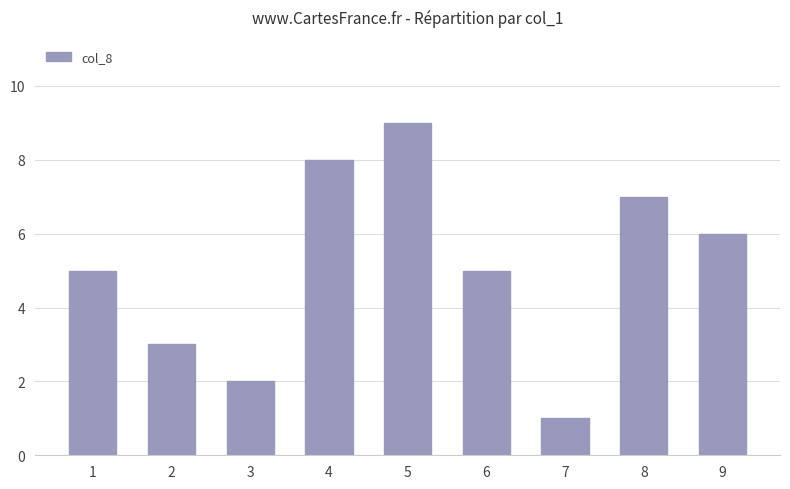

What is the difference between the values at 9 and 4?

2